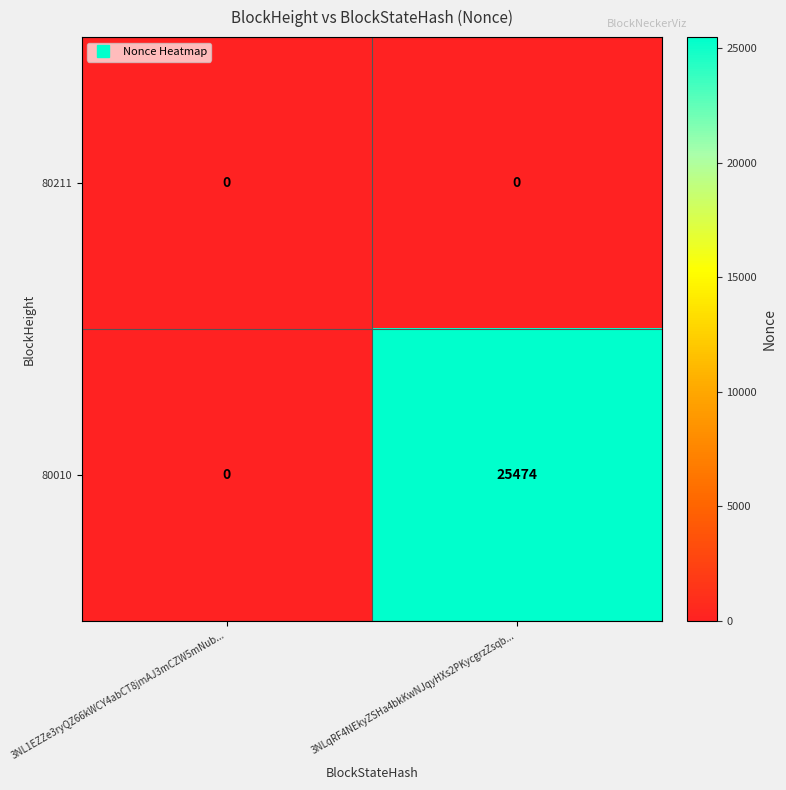

Rank the series by their average value, from highest to lowest.

80010, 80211